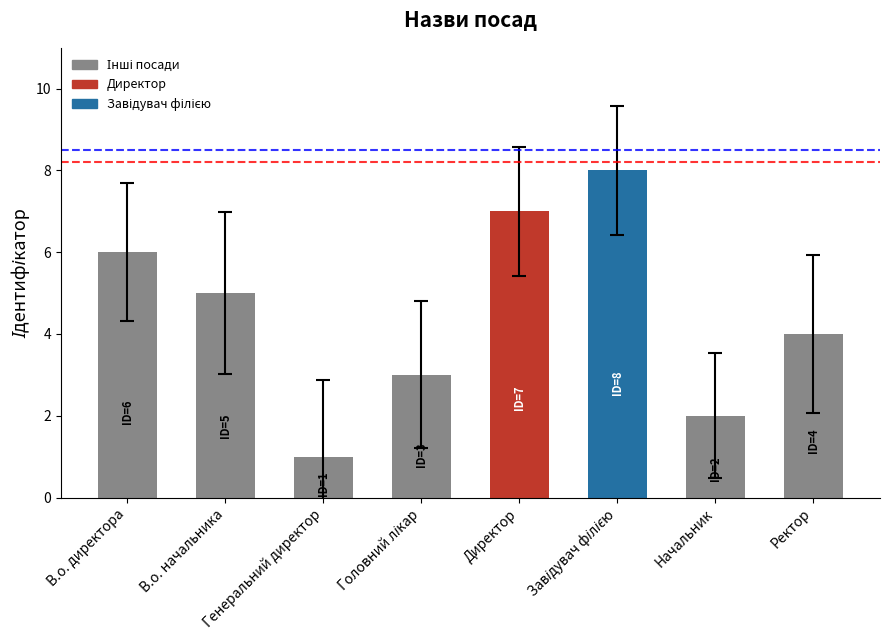

The value at Ректор is 4. True or false?

True